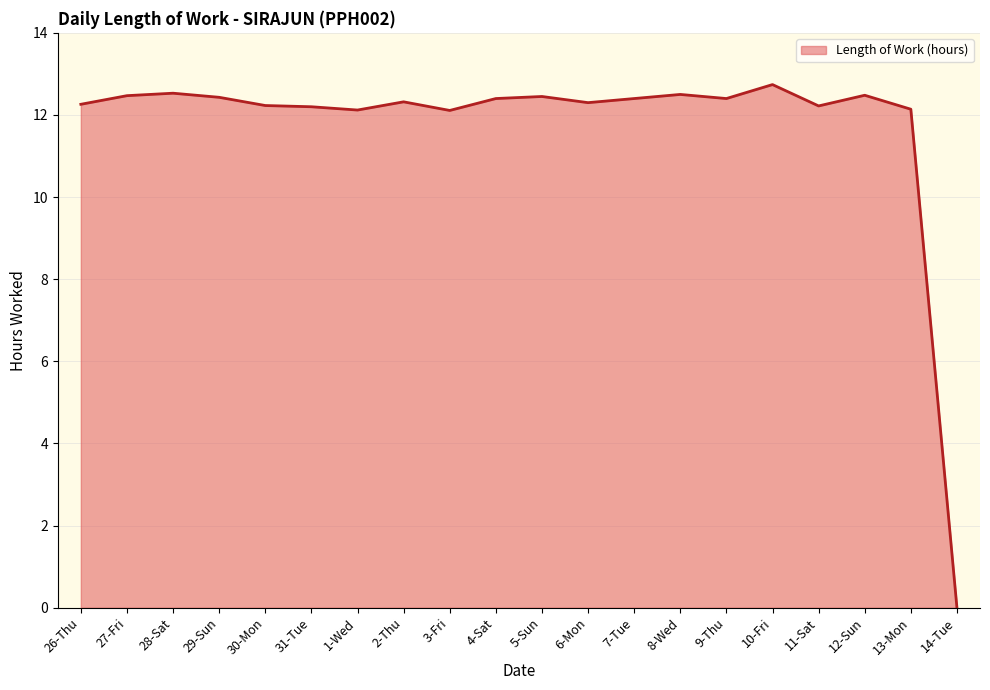

How many values exceed 12?

19